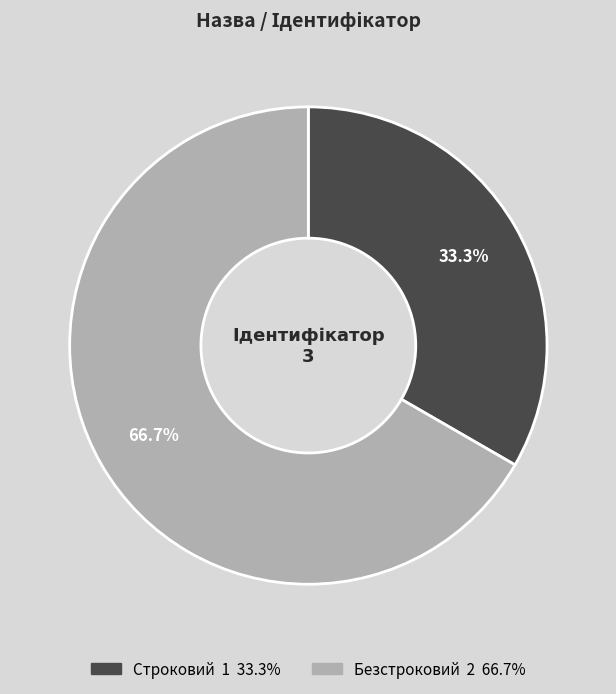

Which has a higher value, Безстроковий or Строковий?

Безстроковий